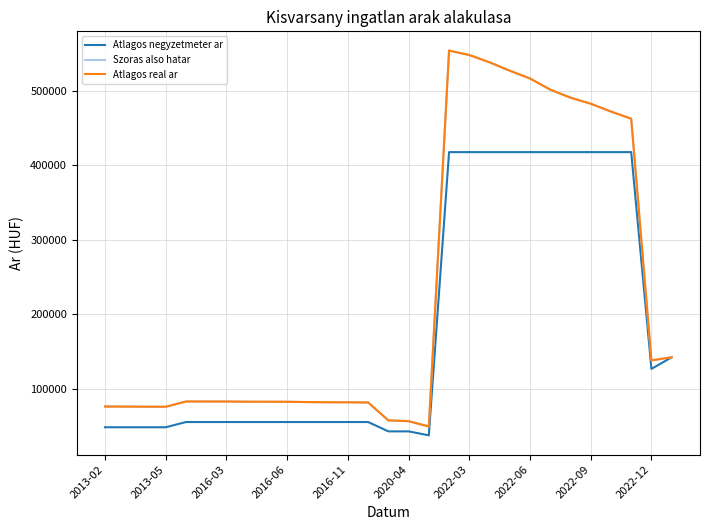

Is this an area chart (filled region under the line)?

No